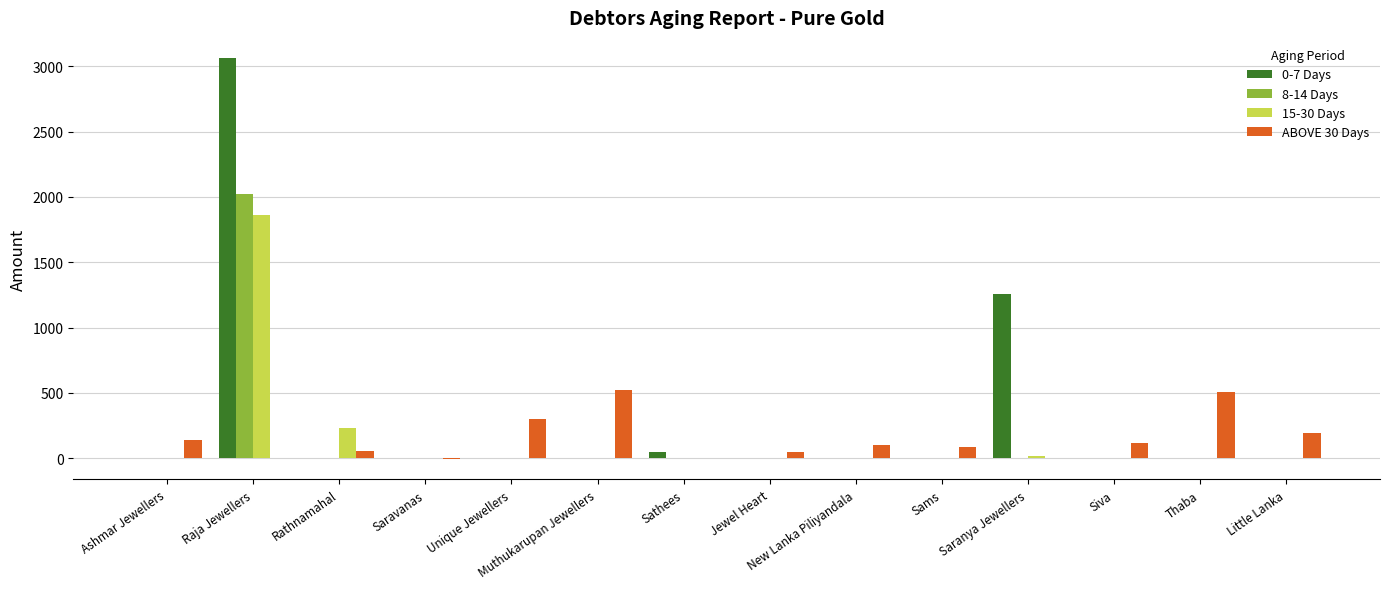

At which category is the sum across all series the highest?

Raja Jewellers